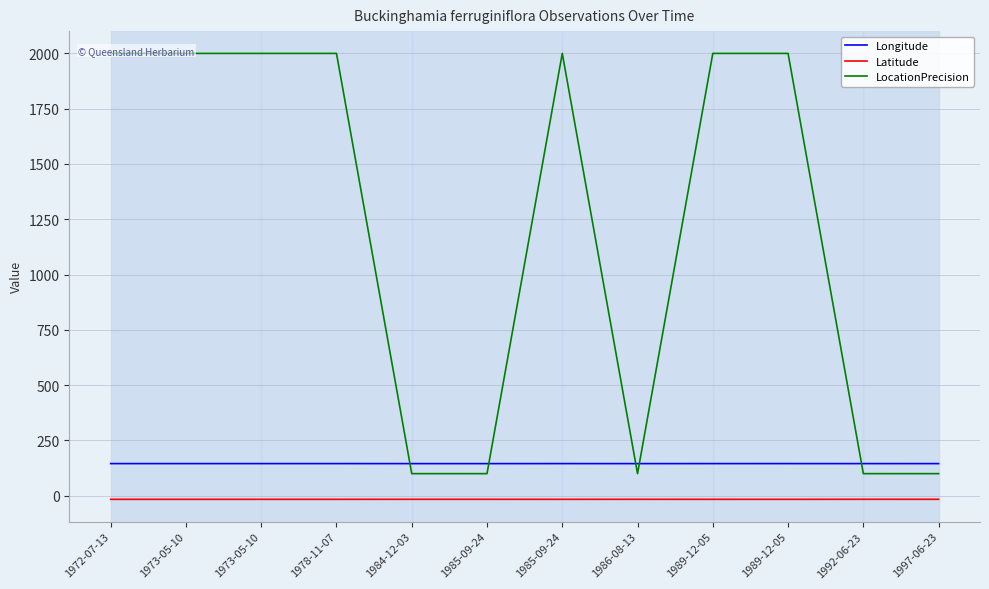

True or false: LocationPrecision and Latitude cross at least once.

False